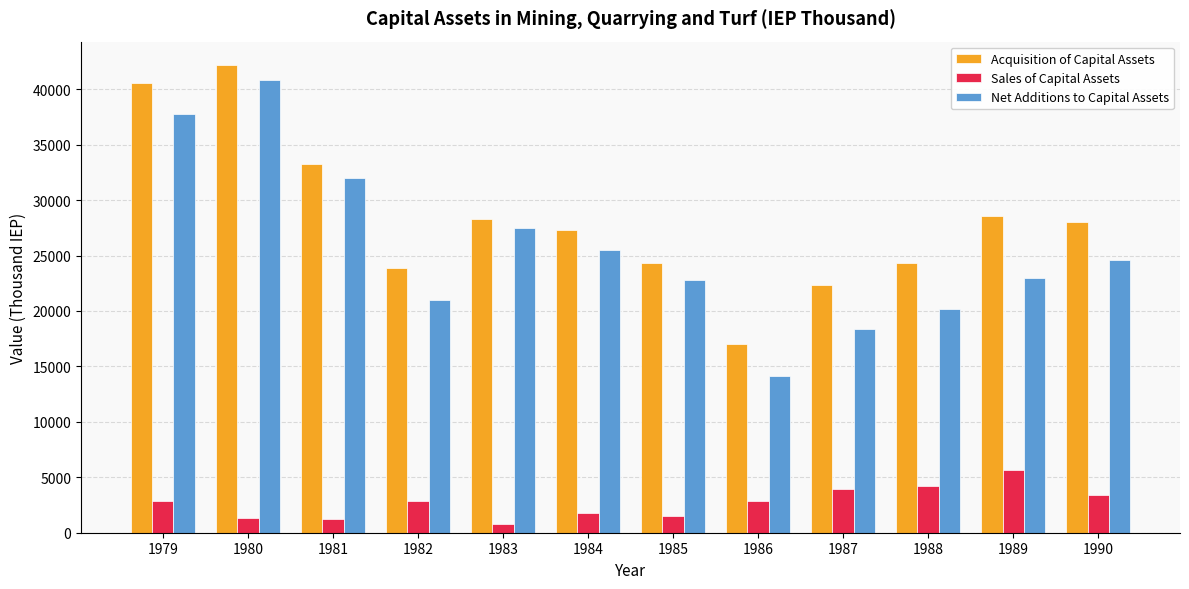

What is the greatest value displayed?

42185